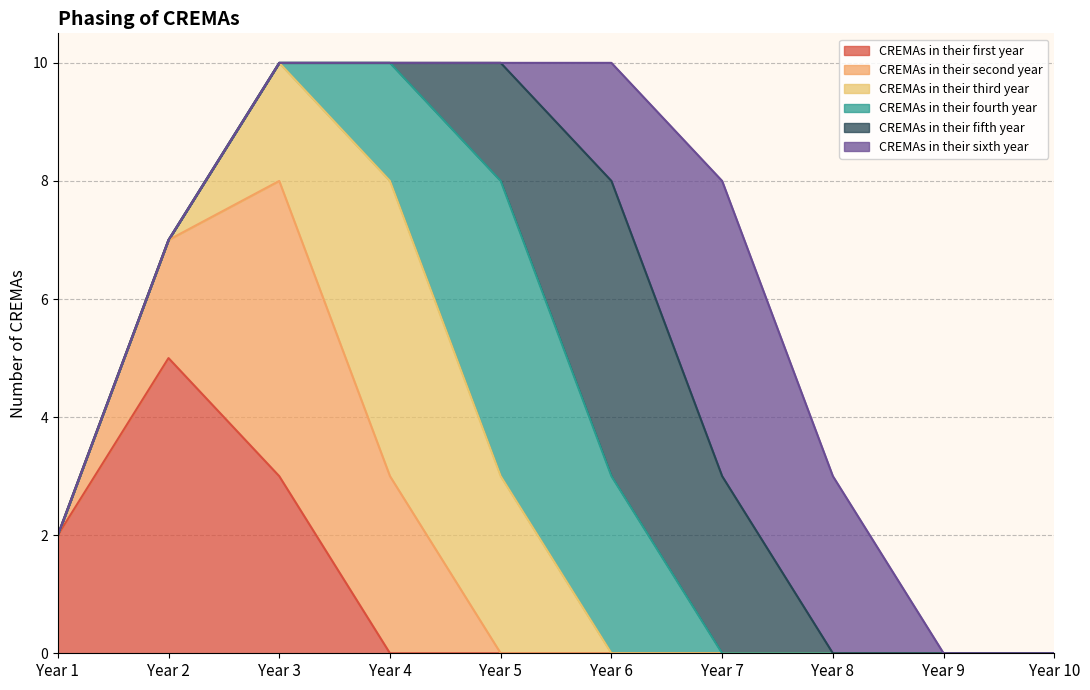

Reading left to right, extract all data points from this chart.

CREMAs in their first year: 2	5	3	0	0	0	0	0	0	0
CREMAs in their second year: 0	2	5	3	0	0	0	0	0	0
CREMAs in their third year: 0	0	2	5	3	0	0	0	0	0
CREMAs in their fourth year: 0	0	0	2	5	3	0	0	0	0
CREMAs in their fifth year: 0	0	0	0	2	5	3	0	0	0
CREMAs in their sixth year: 0	0	0	0	0	2	5	3	0	0